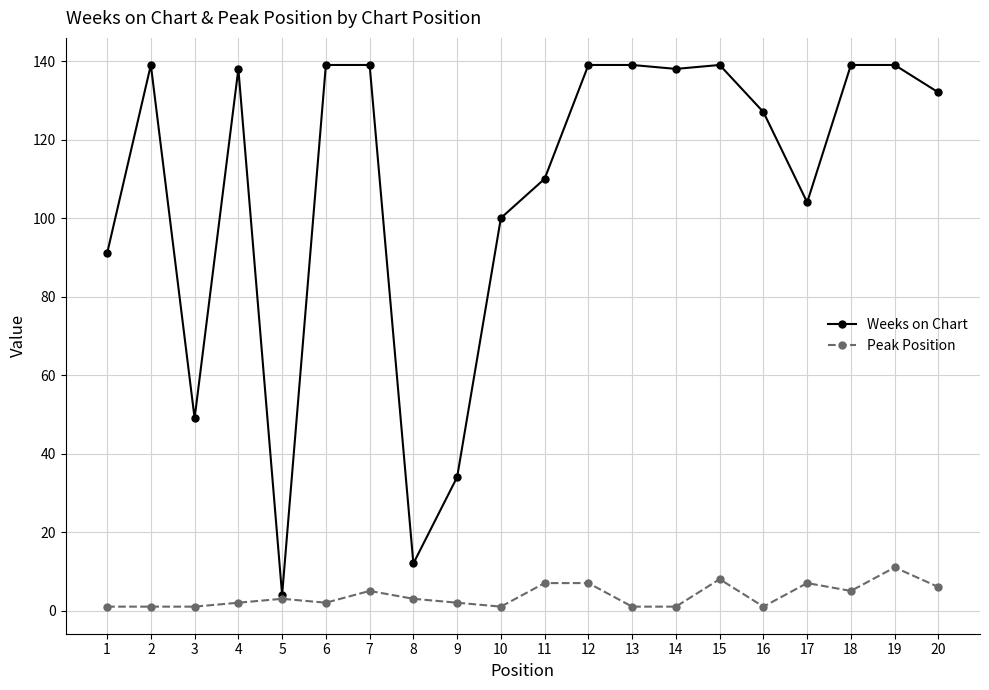

Reading right to left, list all the values displayed in this chart.

Weeks on Chart: 20=132	19=139	18=139	17=104	16=127	15=139	14=138	13=139	12=139	11=110	10=100	9=34	8=12	7=139	6=139	5=4	4=138	3=49	2=139	1=91
Peak Position: 20=6	19=11	18=5	17=7	16=1	15=8	14=1	13=1	12=7	11=7	10=1	9=2	8=3	7=5	6=2	5=3	4=2	3=1	2=1	1=1